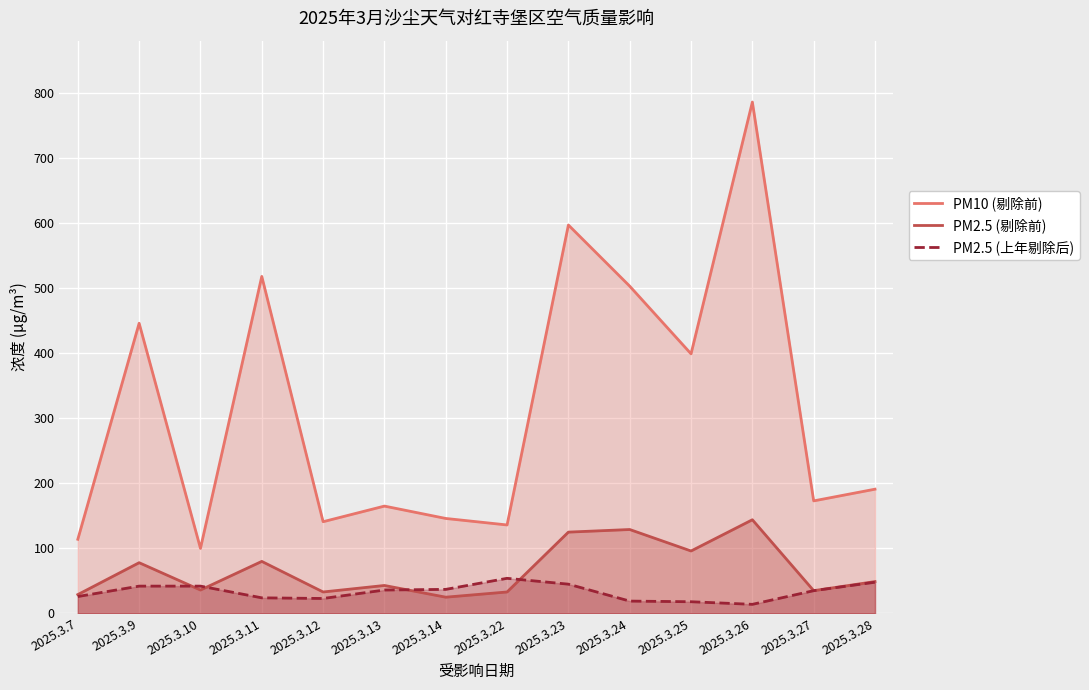

What are all the series names shown in the legend?

PM10 (剔除前), PM2.5 (剔除前), PM2.5 (上年剔除后)